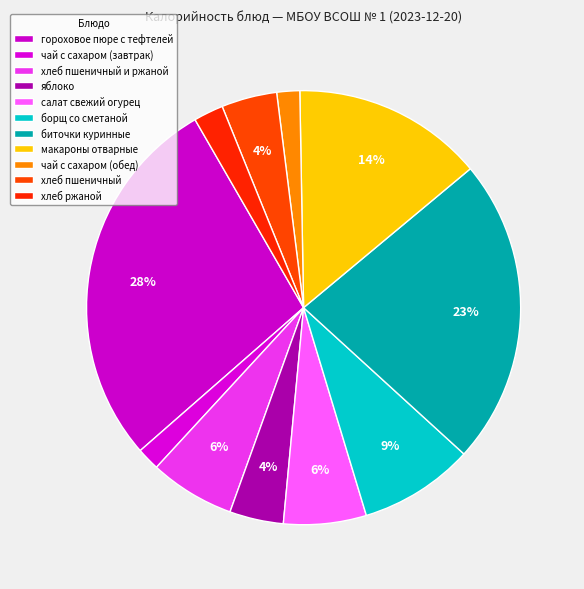

How many slices are in this pie chart?

11